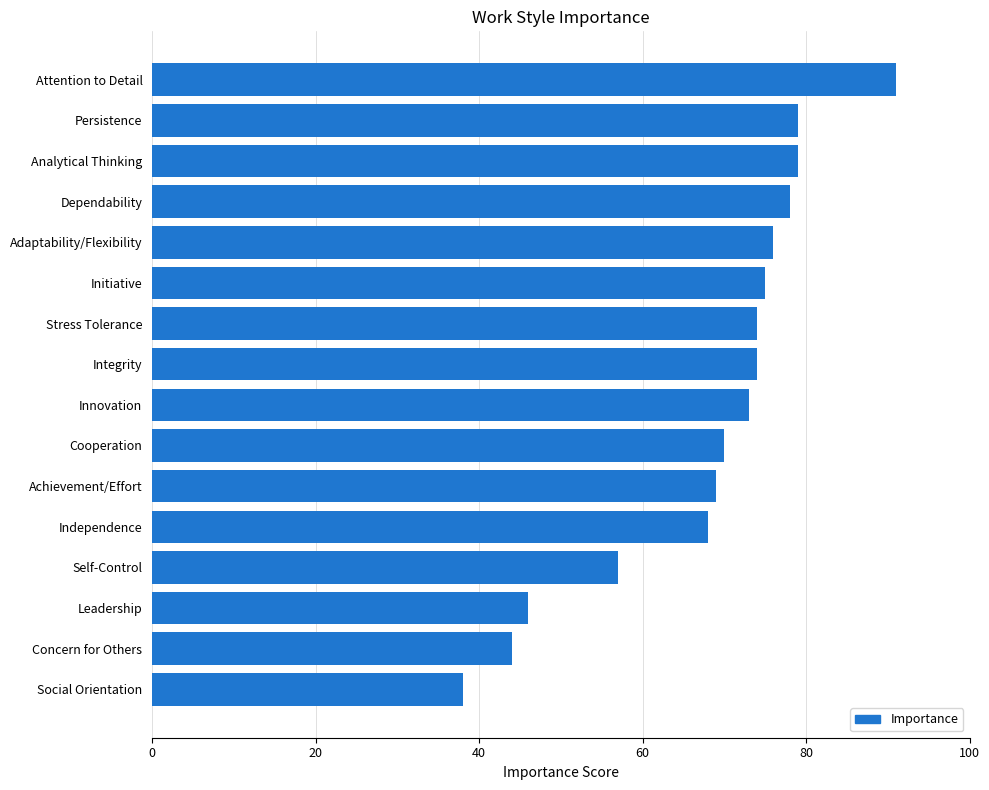

Reading bottom to top, extract all data points from this chart.

38	44	46	57	68	69	70	73	74	74	75	76	78	79	79	91